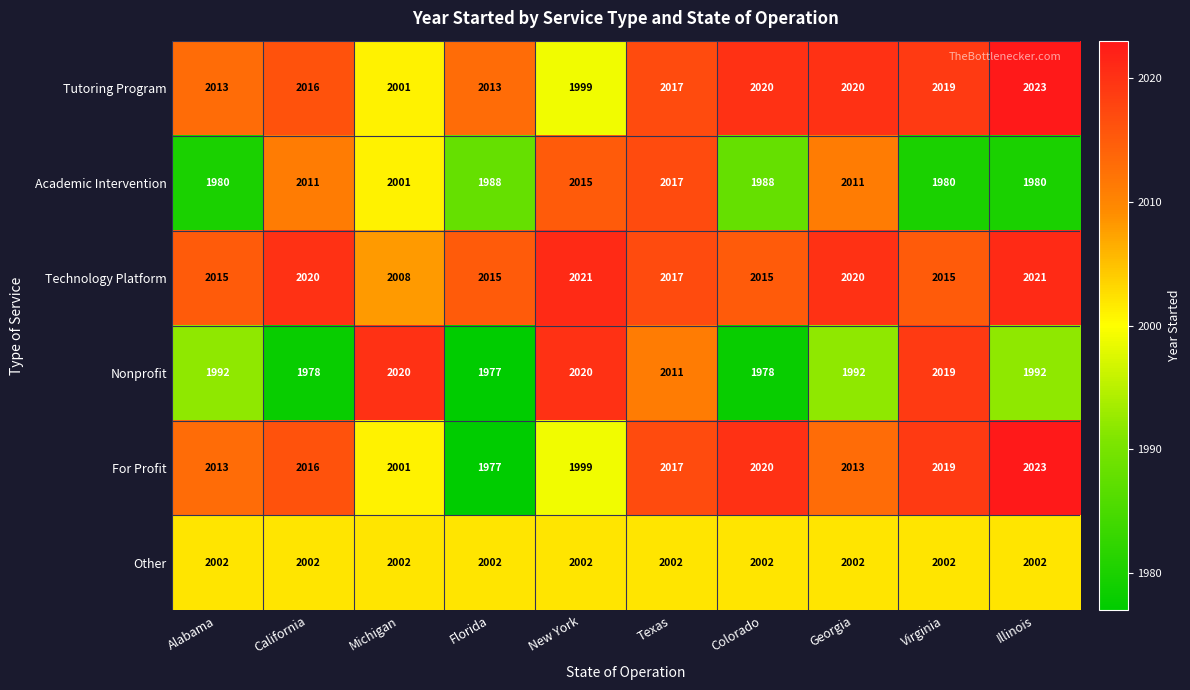

Which category has the highest value in the Tutoring Program series?

Illinois